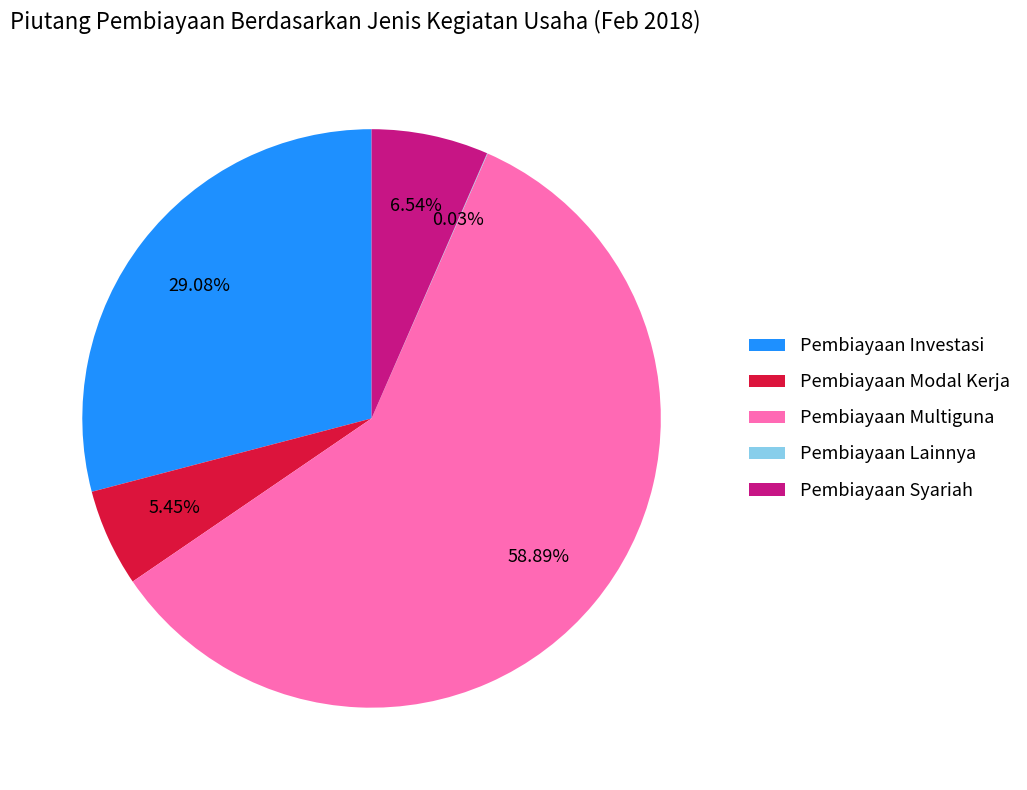

To the nearest percent, what is the difference between the largest and smallest slice percentages?

59%